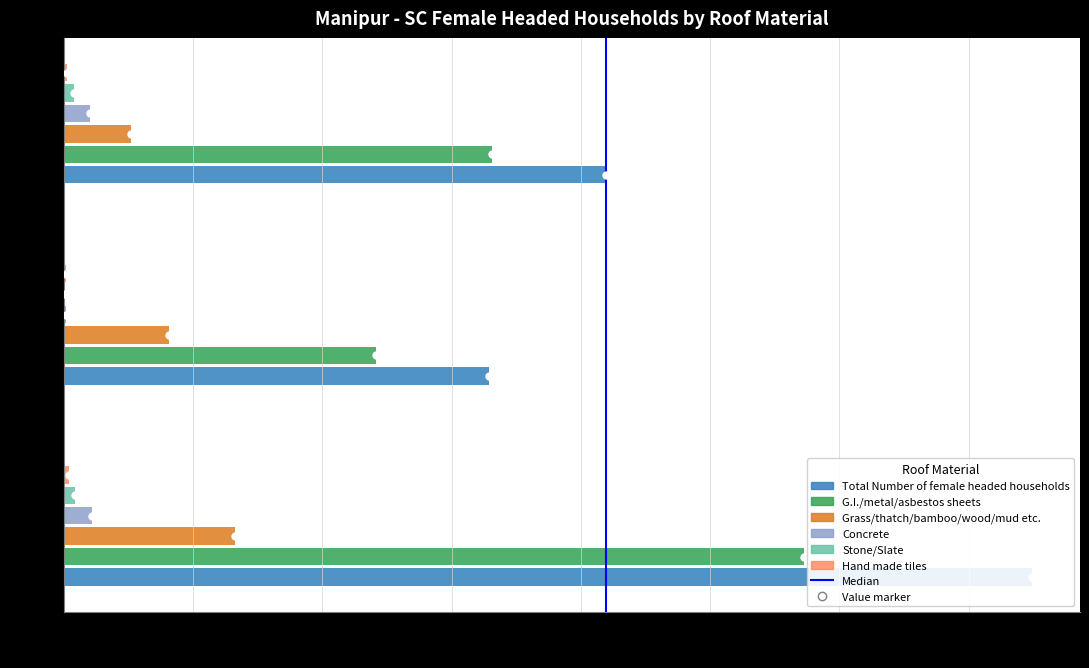

True or false: the data shows 2 at 500.

False